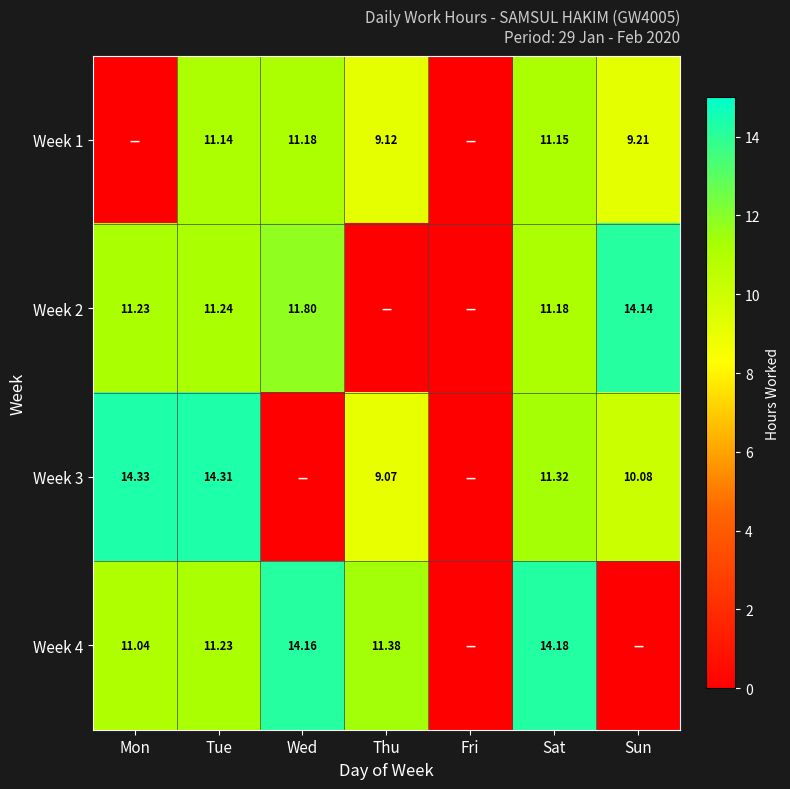

At which label does Week 1 reach its minimum?

Mon